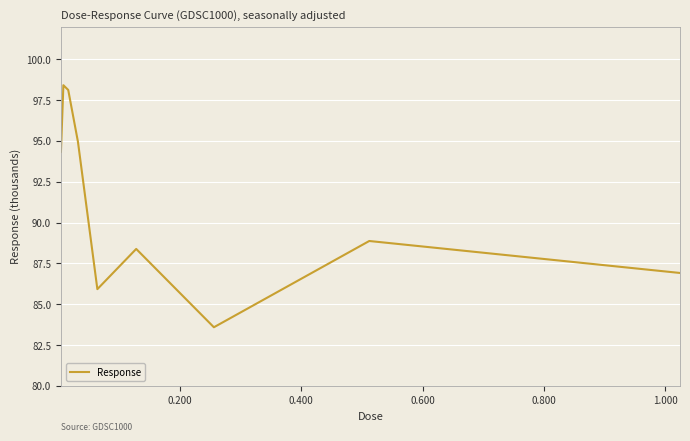

What is the sum of all values?

819.5